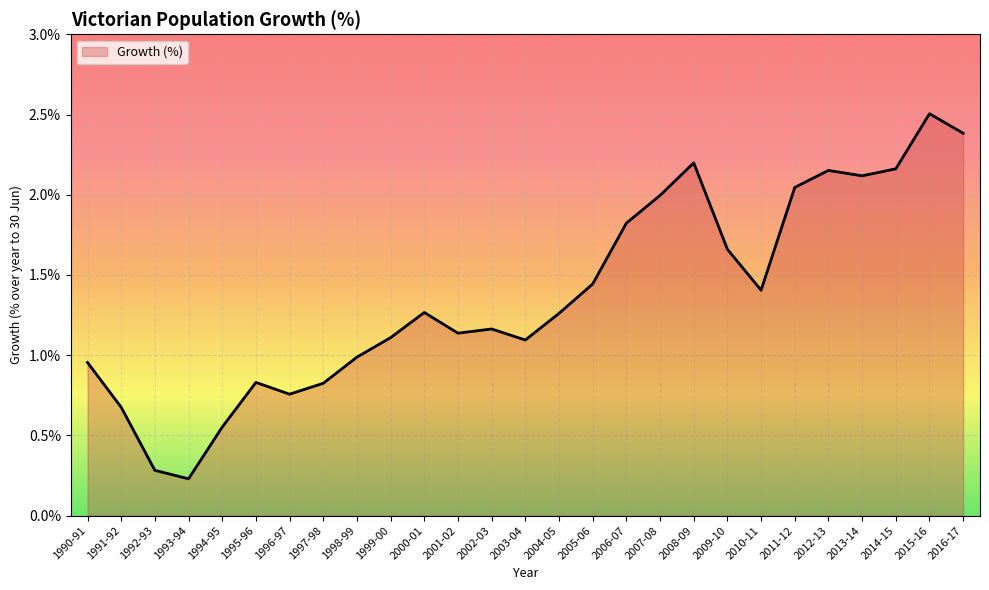

How many distinct data groups are displayed?

1